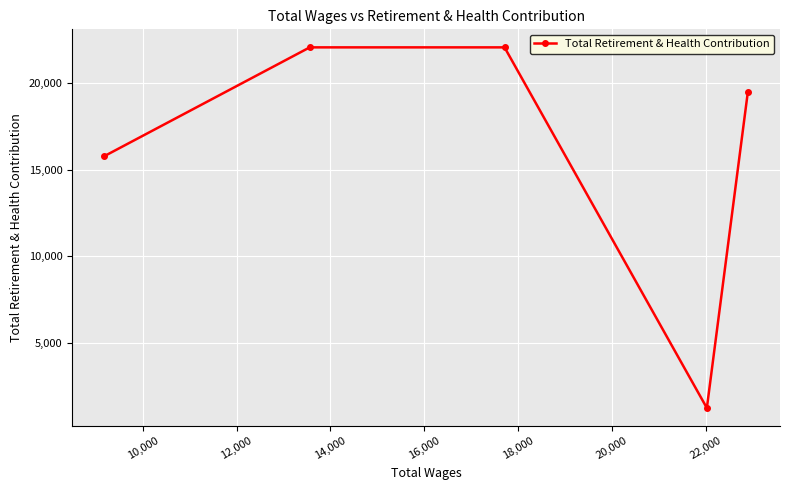

What is the smallest value displayed?

1239